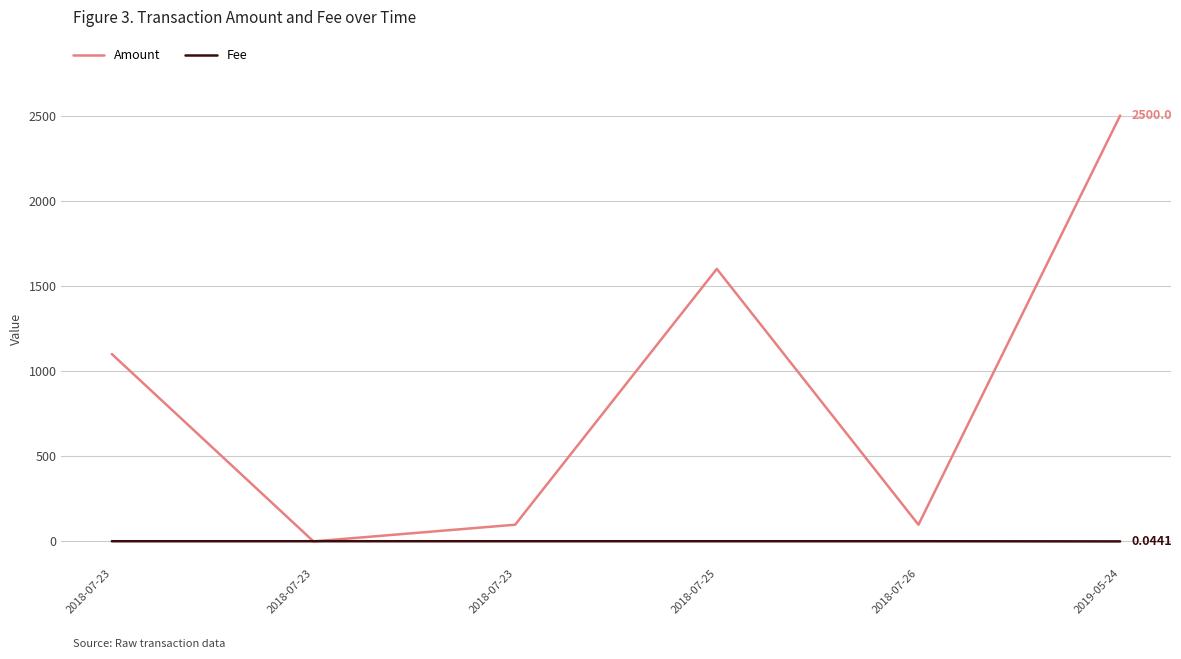

Read the Fee value at 2018-07-23.

1.0